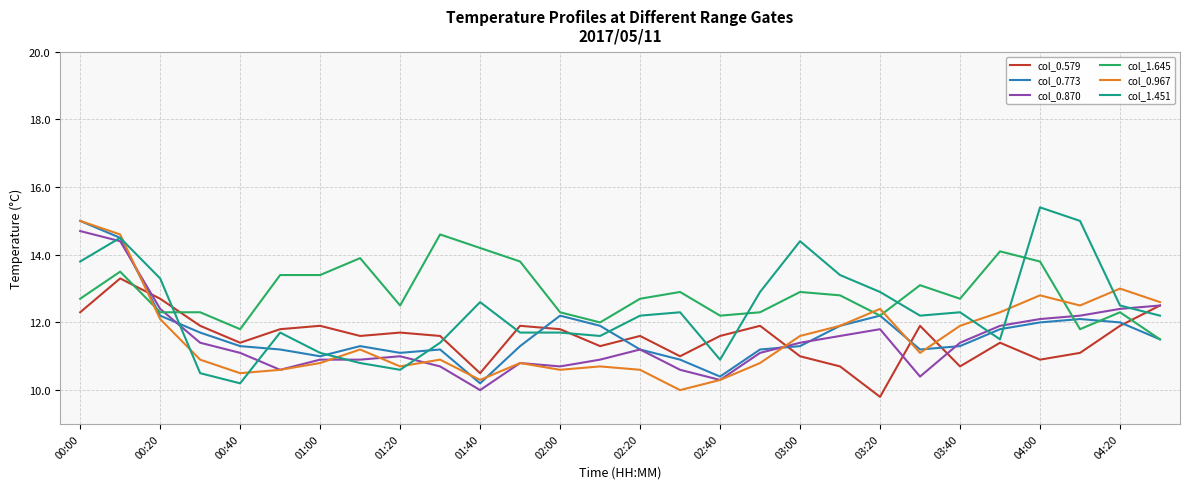

How many intersections are there between col_1.645 and col_0.579?

3